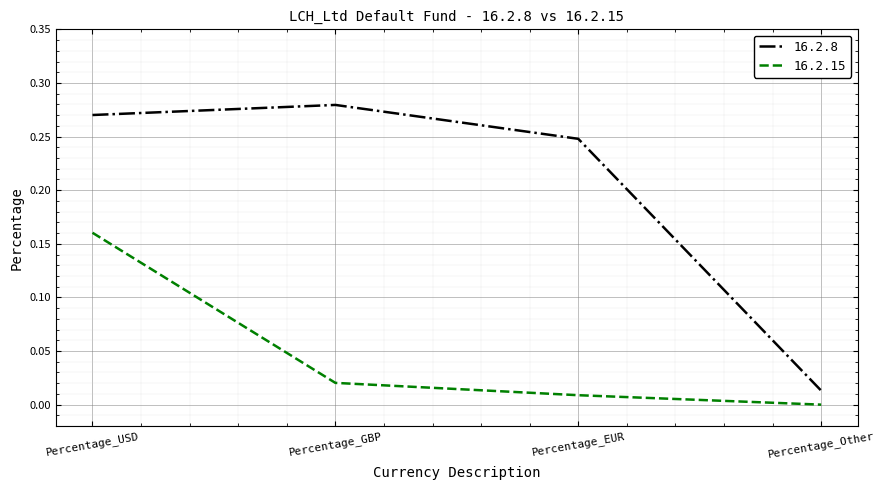

Between Percentage_USD and Percentage_Other, which series saw the biggest shift?

16.2.8